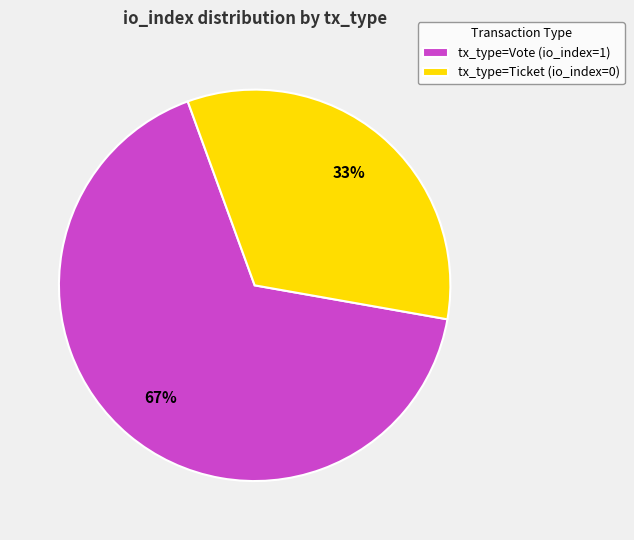

Is it true that tx_type=Vote (io_index=1) is 67% of the pie?

True